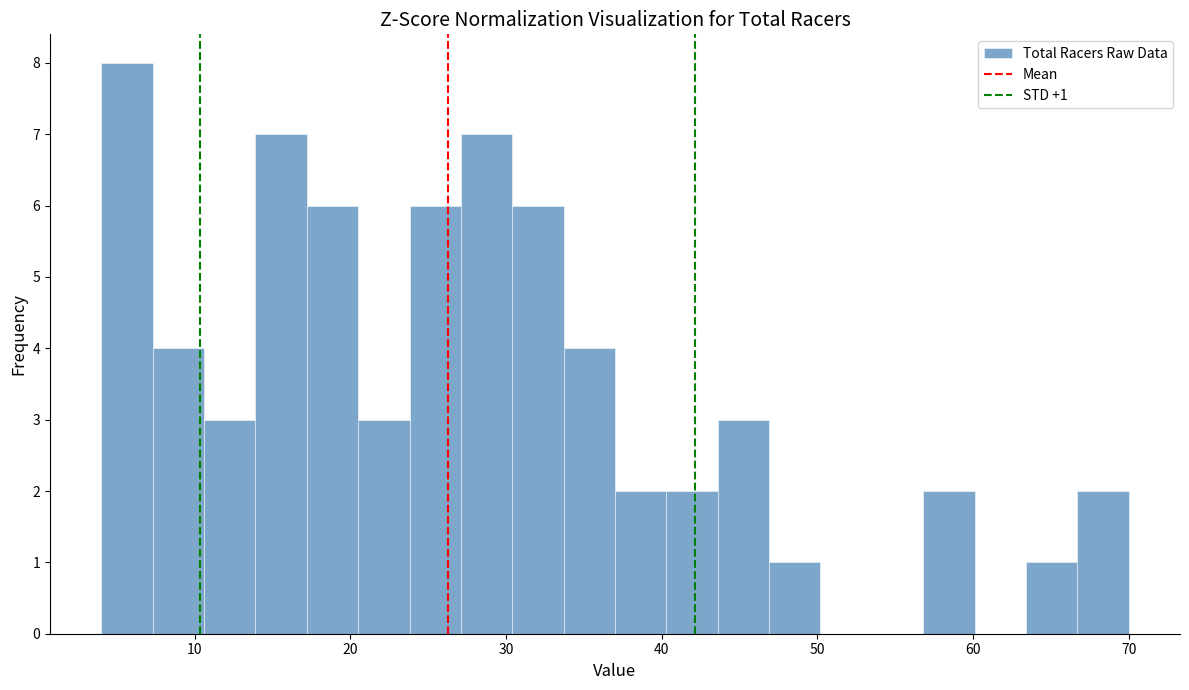

Read against the x-axis, roughly where is the centre of the tallest bar?

6